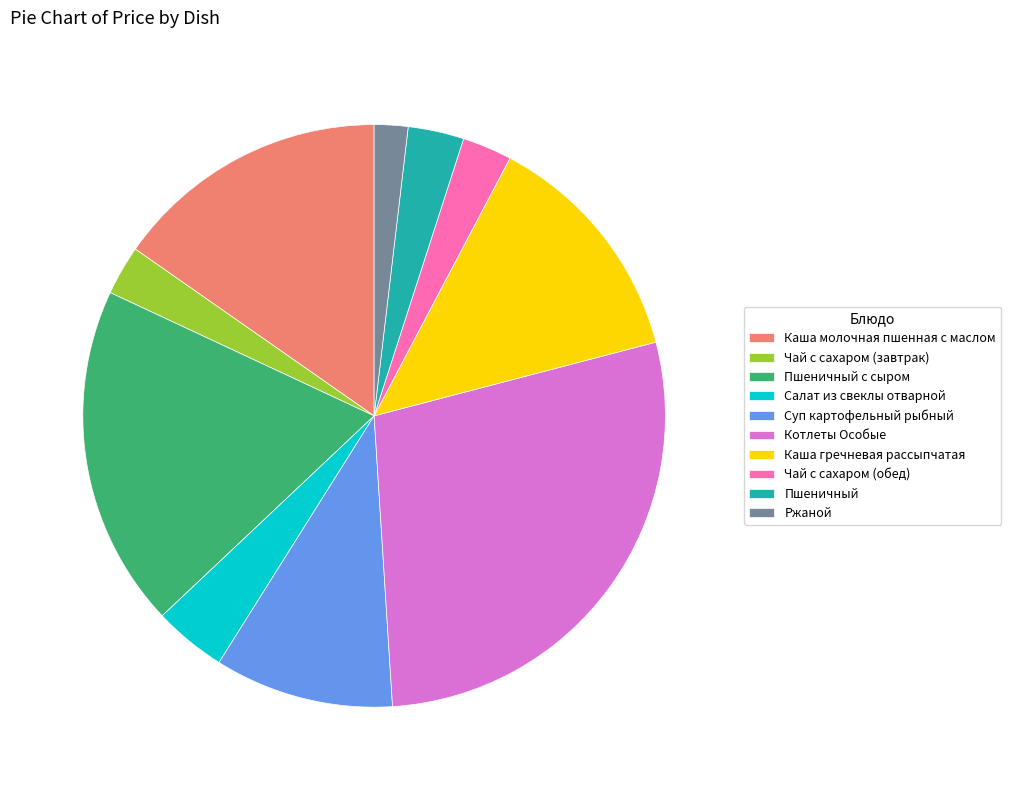

Is it true that Салат из свеклы отварной is 15% of the pie?

False